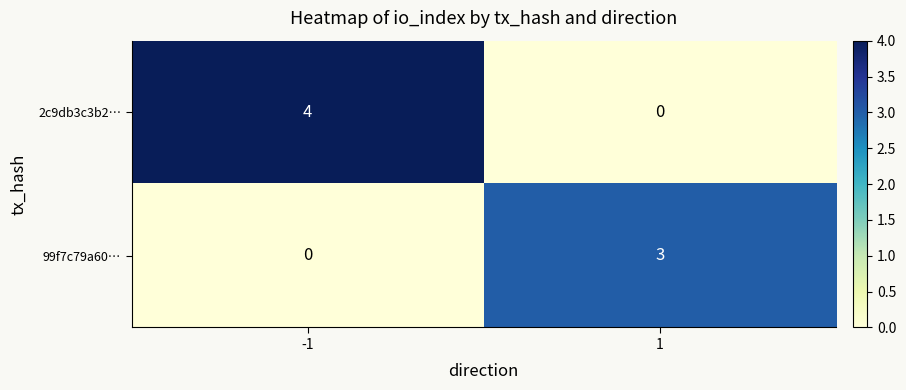

What is the total value across all series at -1?

4